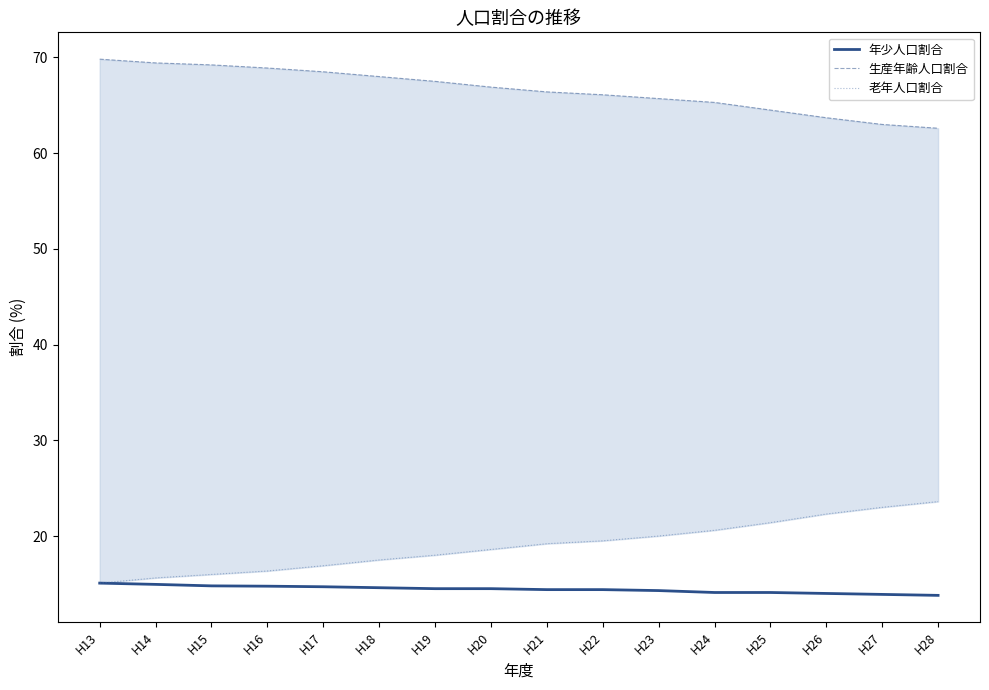

True or false: 老年人口割合 and 生産年齢人口割合 intersect in this chart.

False